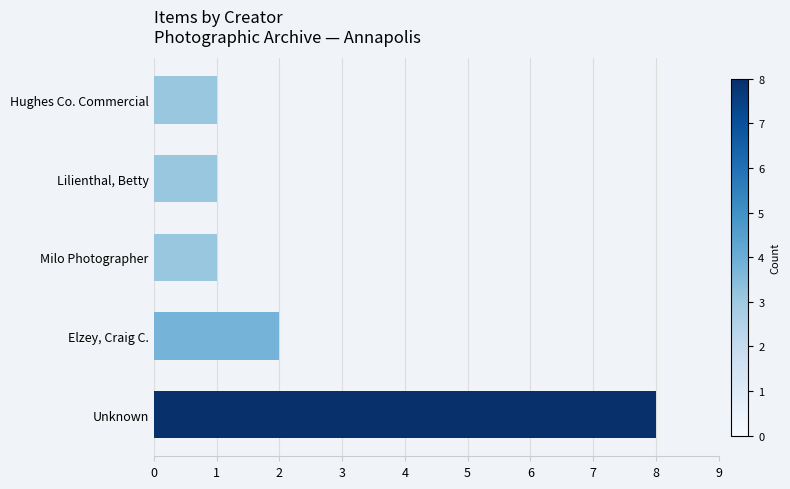

What is the maximum value shown in the chart?

8